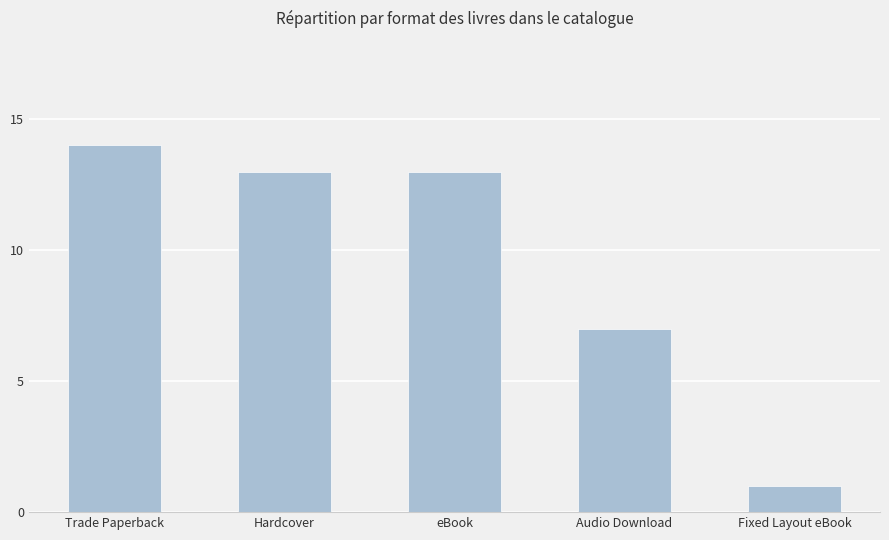

Which has a higher value, Fixed Layout eBook or eBook?

eBook